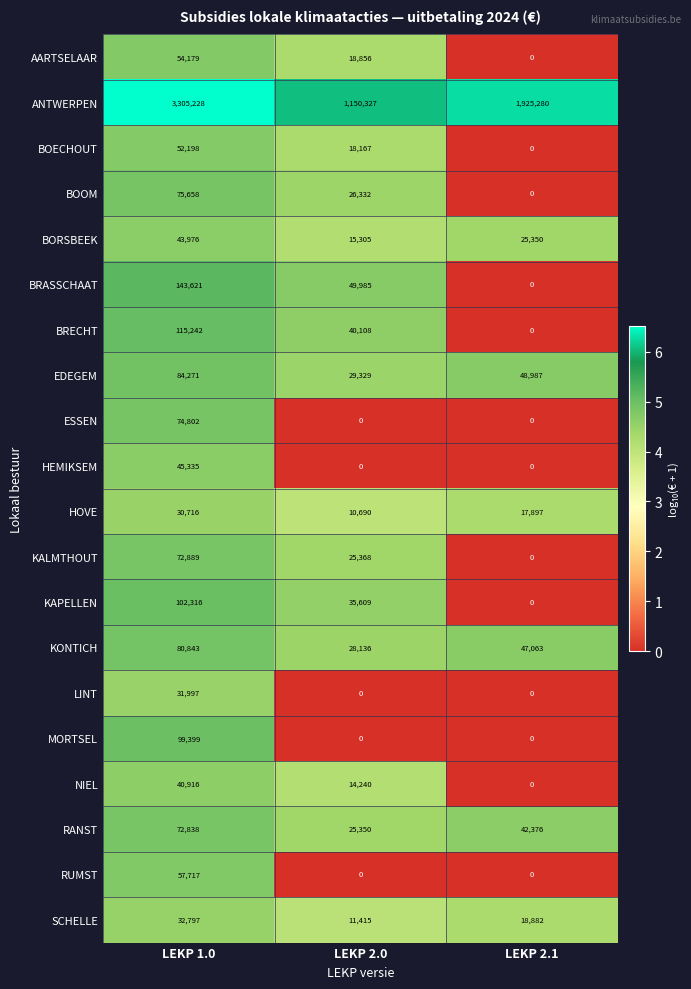

At which category is the sum across all series the highest?

LEKP 1.0